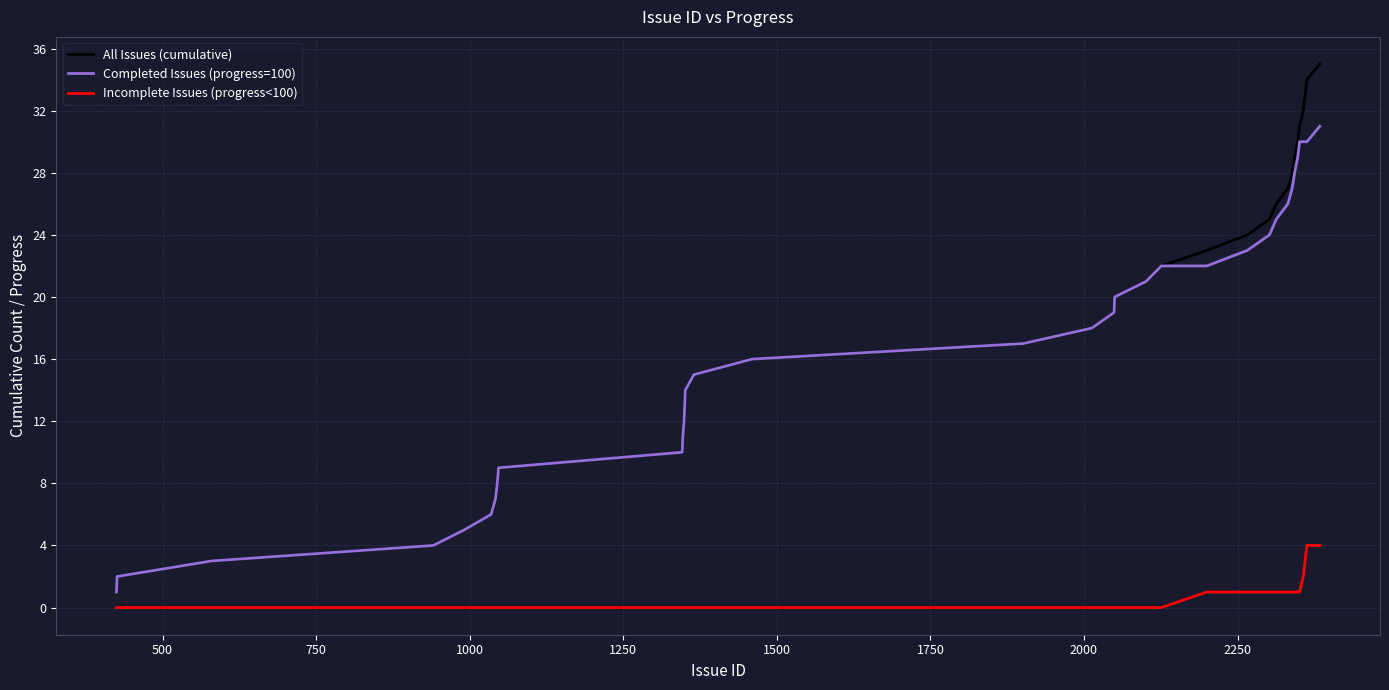

List the series in order of their peak value, lowest first.

Incomplete Issues (progress<100), Completed Issues (progress=100), All Issues (cumulative)